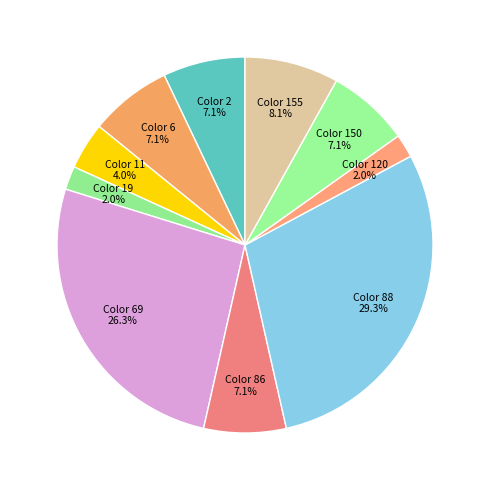

How many slices are in this pie chart?

10